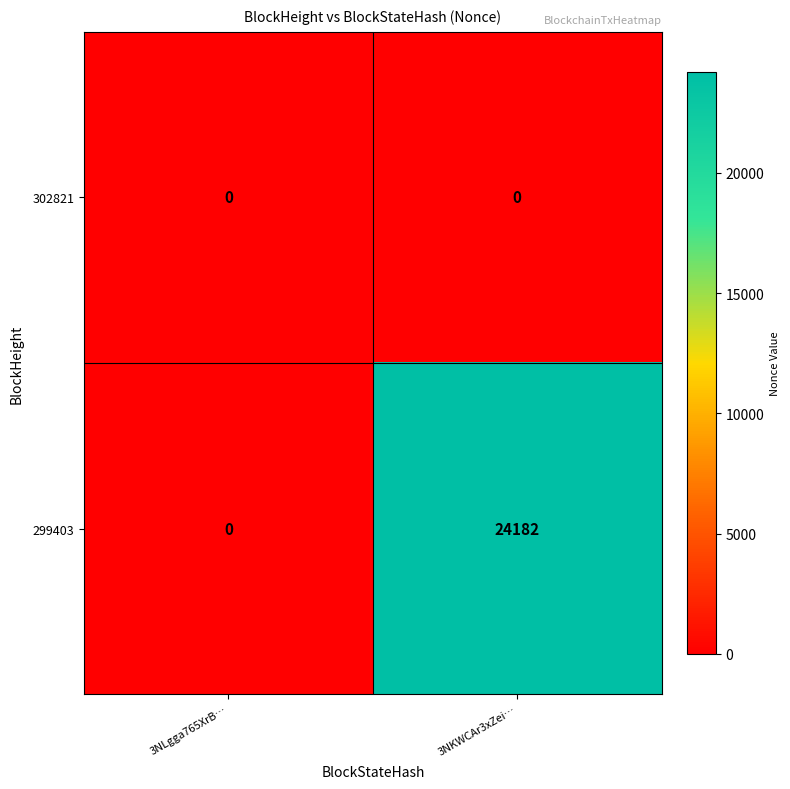

Rank the series by their maximum value, from highest to lowest.

299403, 302821